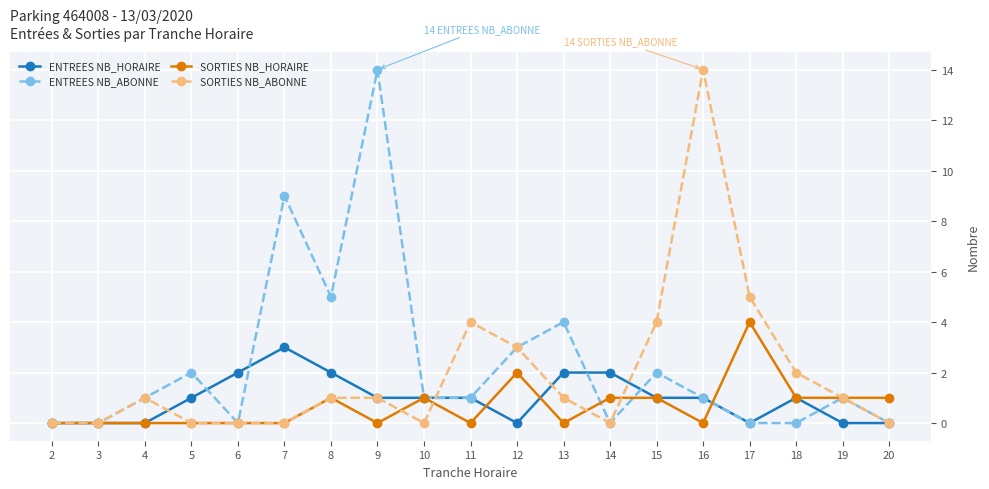

Reading left to right, list all the values displayed in this chart.

ENTREES NB_HORAIRE: 2=0	3=0	4=0	5=1	6=2	7=3	8=2	9=1	10=1	11=1	12=0	13=2	14=2	15=1	16=1	17=0	18=1	19=0	20=0
ENTREES NB_ABONNE: 2=0	3=0	4=1	5=2	6=0	7=9	8=5	9=14	10=1	11=1	12=3	13=4	14=0	15=2	16=1	17=0	18=0	19=1	20=0
SORTIES NB_HORAIRE: 2=0	3=0	4=0	5=0	6=0	7=0	8=1	9=0	10=1	11=0	12=2	13=0	14=1	15=1	16=0	17=4	18=1	19=1	20=1
SORTIES NB_ABONNE: 2=0	3=0	4=1	5=0	6=0	7=0	8=1	9=1	10=0	11=4	12=3	13=1	14=0	15=4	16=14	17=5	18=2	19=1	20=0